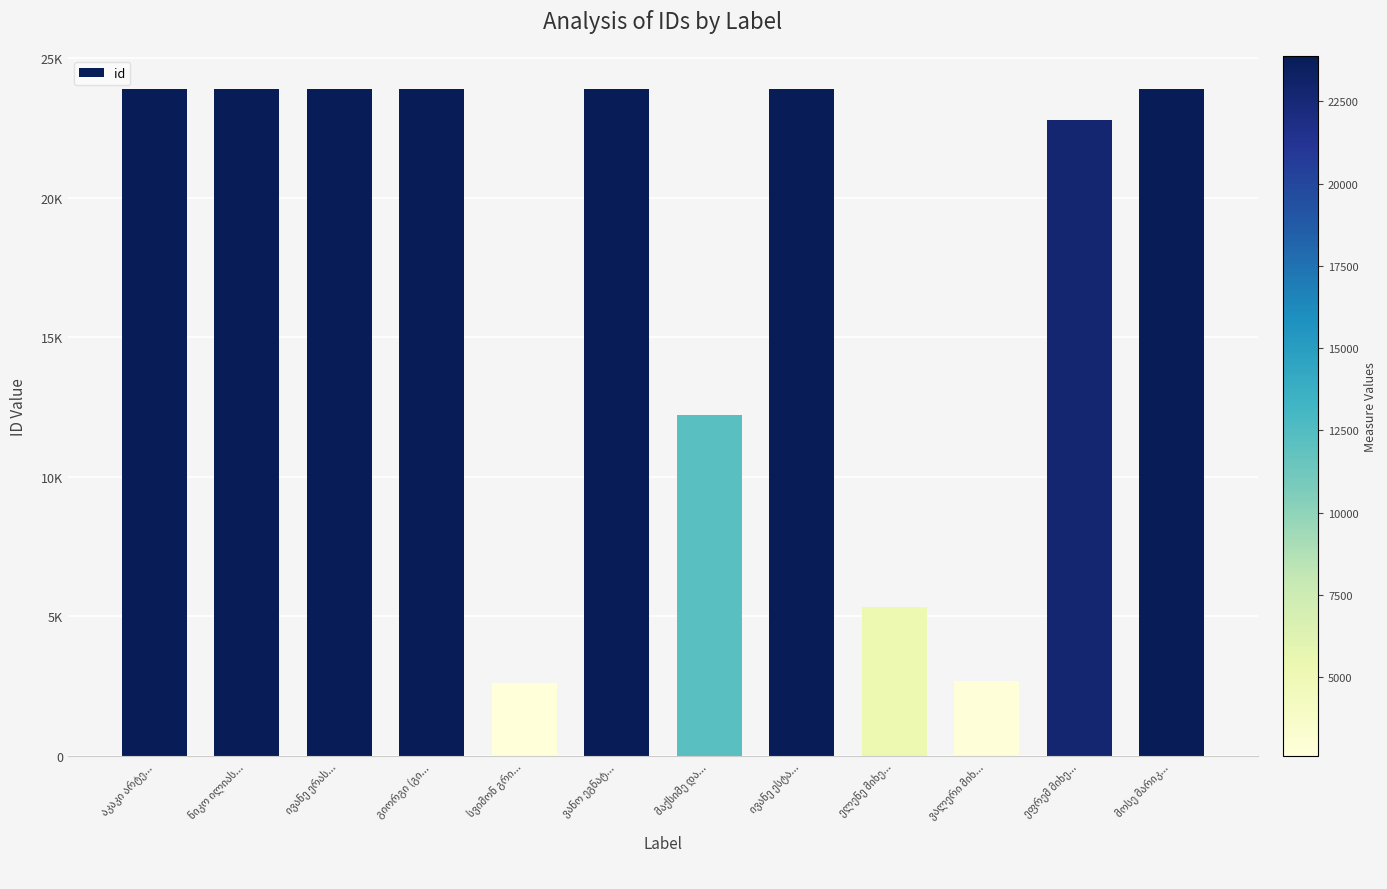

What is the change in value from გიორგი (გი... to მაქსიმე და...?

-11653